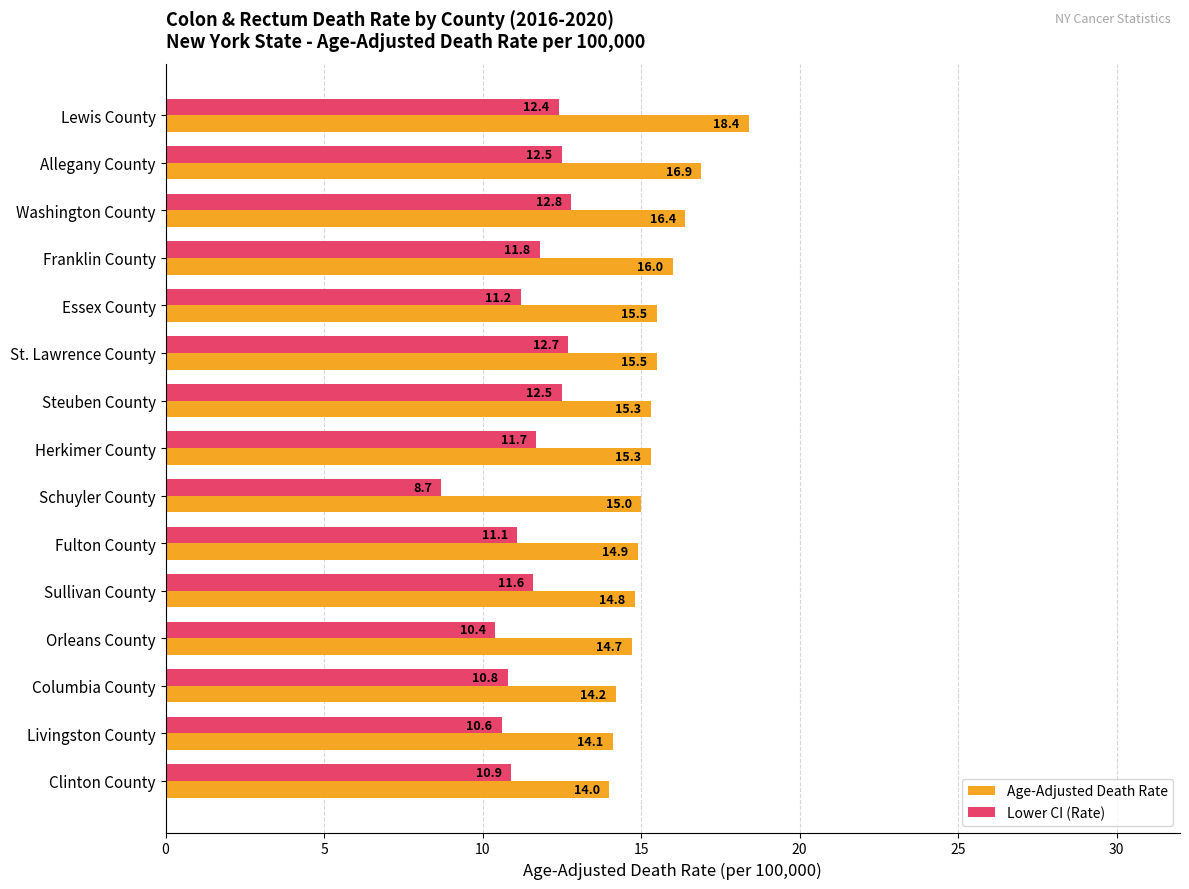

Which category has the lowest value in the Age-Adjusted Death Rate series?

Clinton County